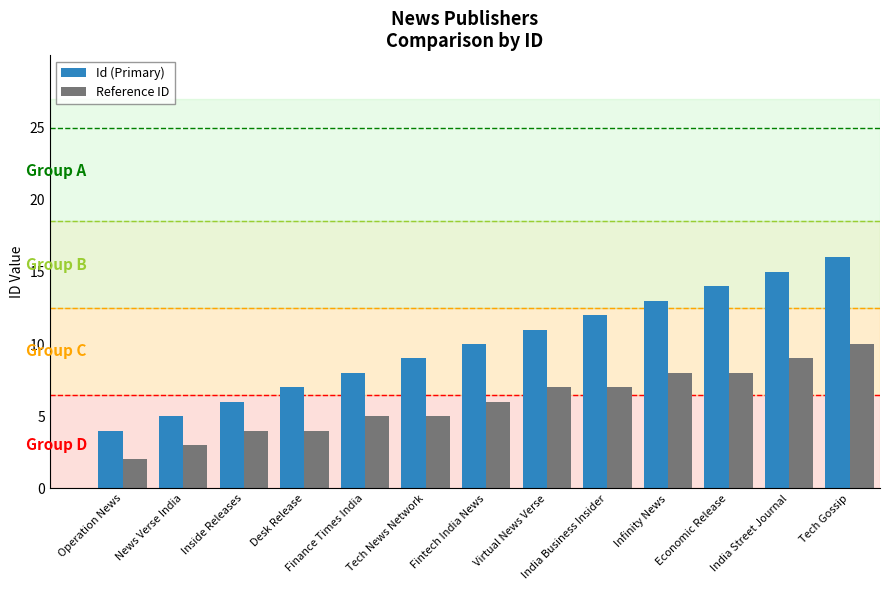

At which label does Id (Primary) reach its peak?

Tech Gossip